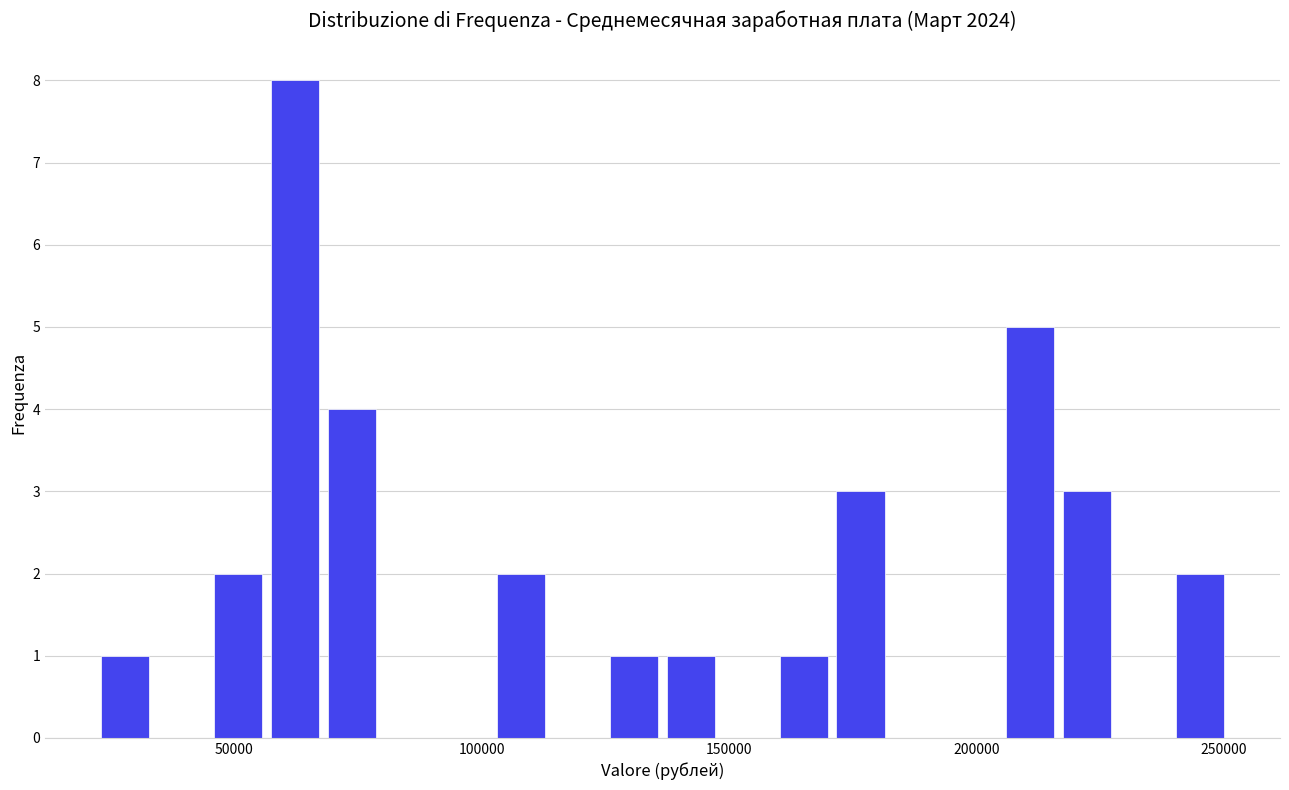

Around what value on the x-axis is the tallest bar? Give the approximate position of its centre, as read against the axis.

60000